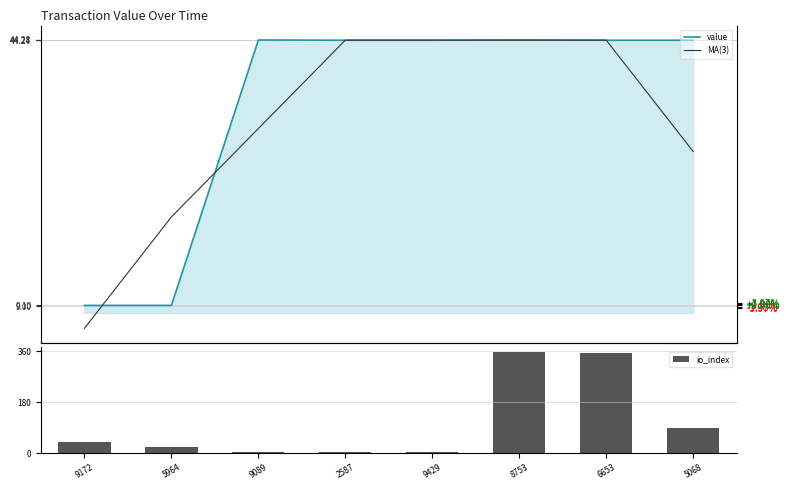

Rank the categories by io_index value from lowest to highest.

9089, 2587, 9429, 5964, 9172, 5068, 6653, 8753